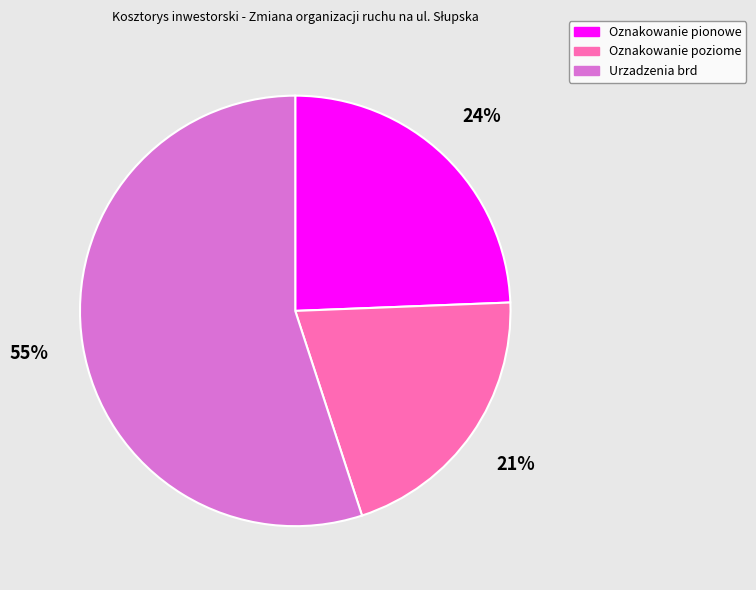

Which has a higher value, Oznakowanie poziome or Oznakowanie pionowe?

Oznakowanie pionowe